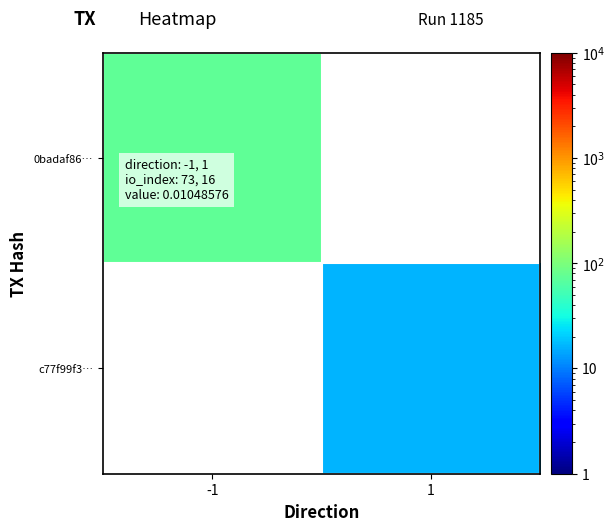

Which series has the widest spread of values?

0badaf86…